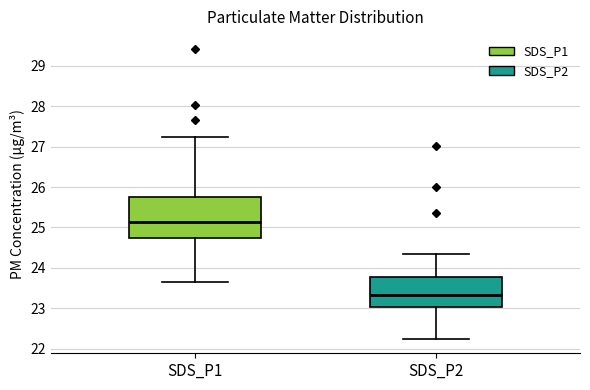

Which box's median line is the lowest?

SDS_P2